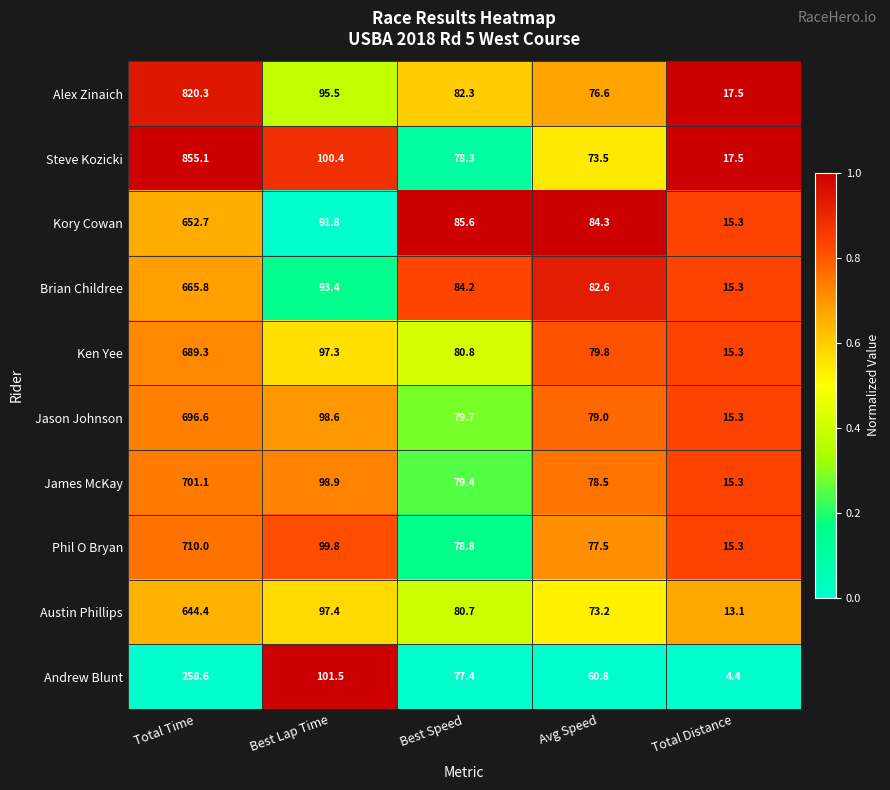

At which label is Ken Yee closest to 352?

Best Lap Time